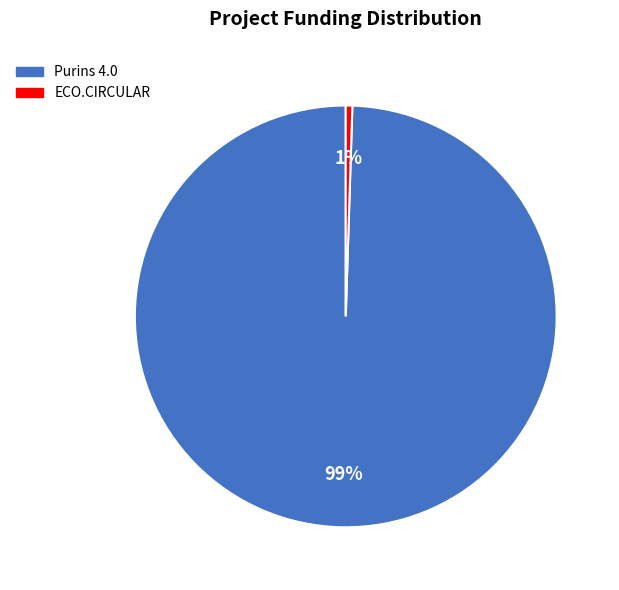

To the nearest percent, what percentage of the pie is ECO.CIRCULAR?

1%